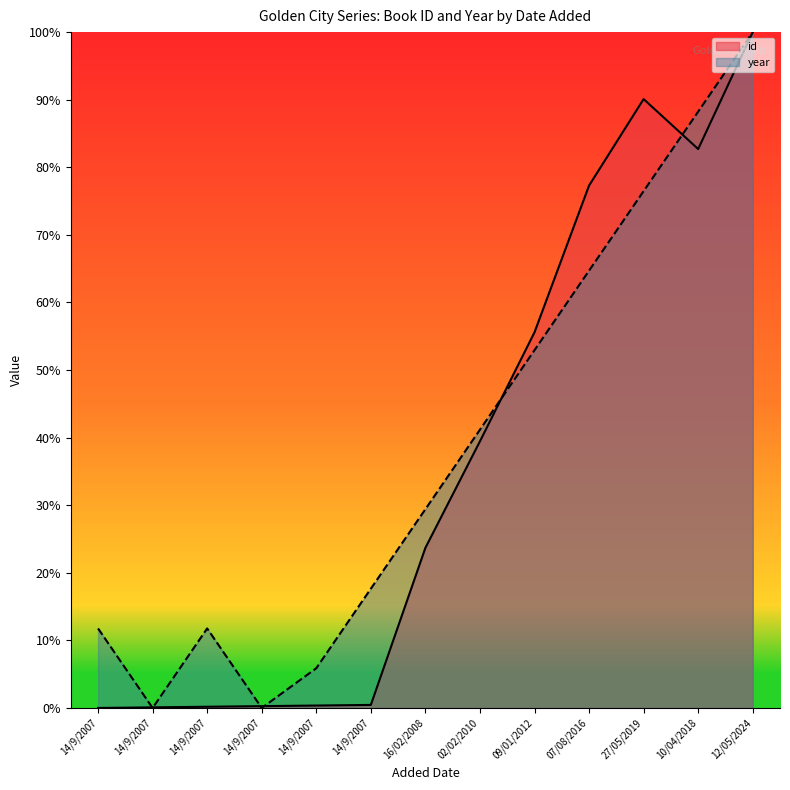

Which category has the lowest value across all series?

14/9/2007